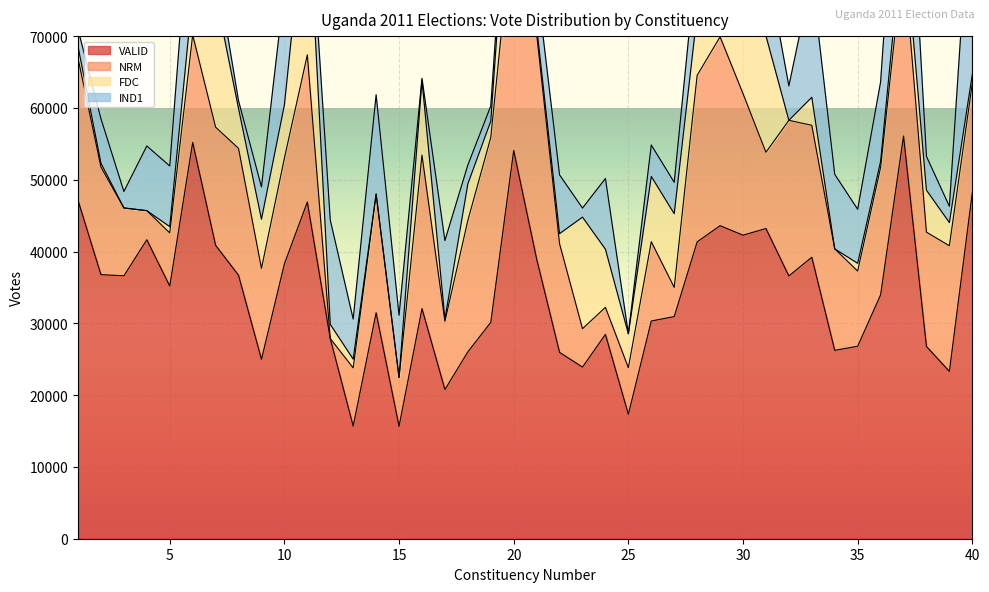

True or false: VALID and NRM intersect in this chart.

False